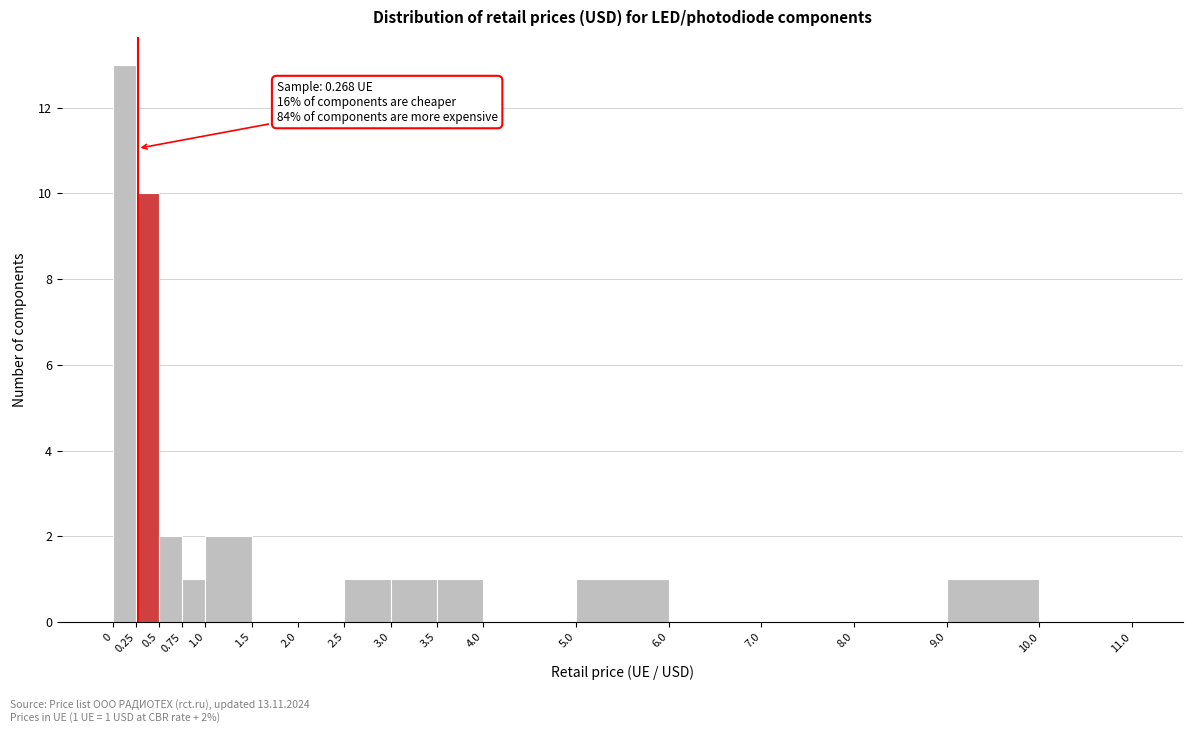

Over which range of the x-axis is the bar tallest?

0 to 0.25